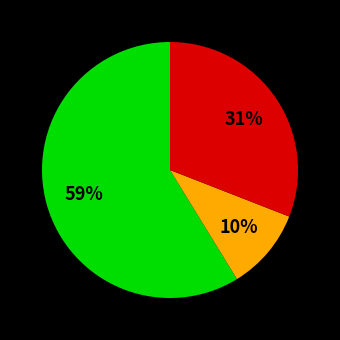

To the nearest percent, what is the average slice percentage?

33%